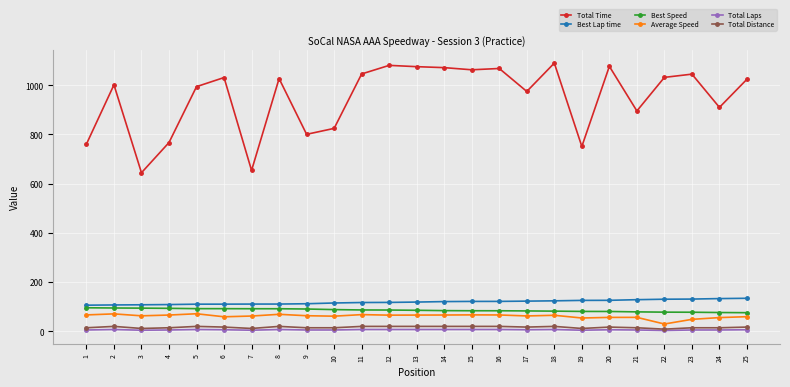

True or false: Total Laps and Average Speed cross at least once.

False